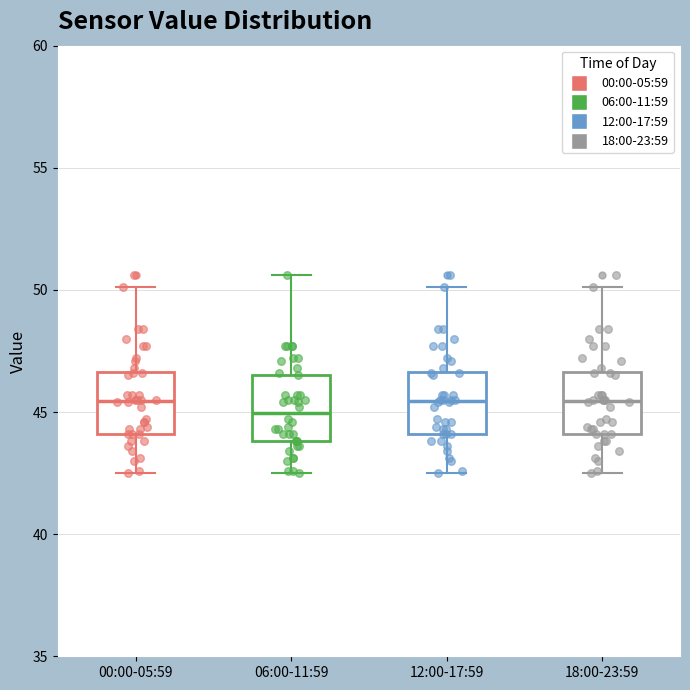

Reading left to right, read every box against the y-axis: the position of its median line, the range the box covers, and the ends of its whiskers. The values are not printed on the chart, so give them approximately, as read against the axis.

00:00-05:59: median 45.5, box 44.0 to 46.5, whiskers 42.5 to 50.0
06:00-11:59: median 45.0, box 44.0 to 46.5, whiskers 42.5 to 50.5
12:00-17:59: median 45.5, box 44.0 to 46.5, whiskers 42.5 to 50.0
18:00-23:59: median 45.5, box 44.0 to 46.5, whiskers 42.5 to 50.0